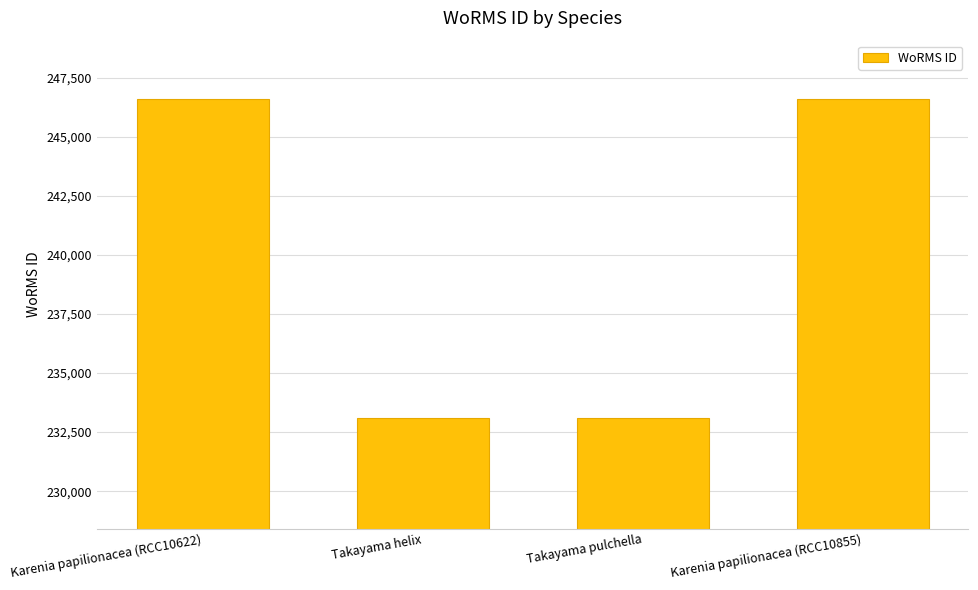

What is the sum of the values at Takayama helix and Karenia papilionacea (RCC10855)?

479676